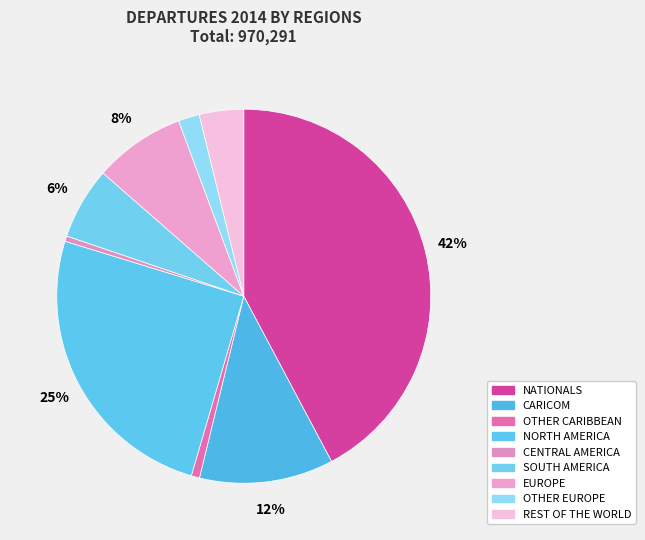

What is the smallest slice in the pie chart?

CENTRAL AMERICA